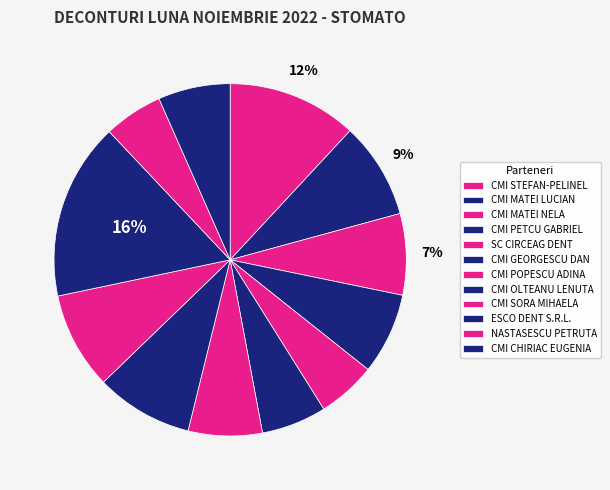

How many segments does this pie chart have?

12